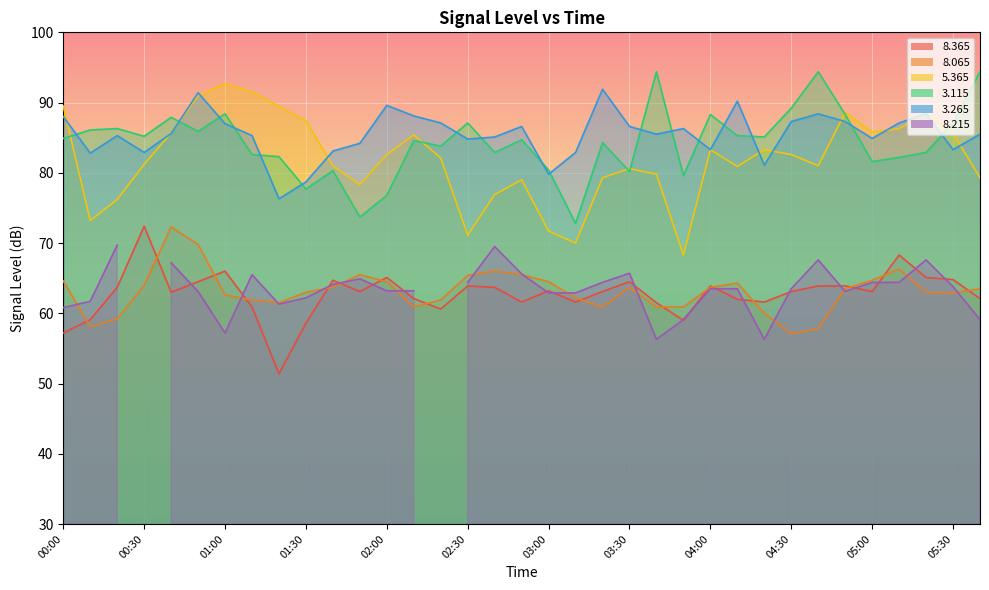

What is the highest value of the   8.365 series?

72.4